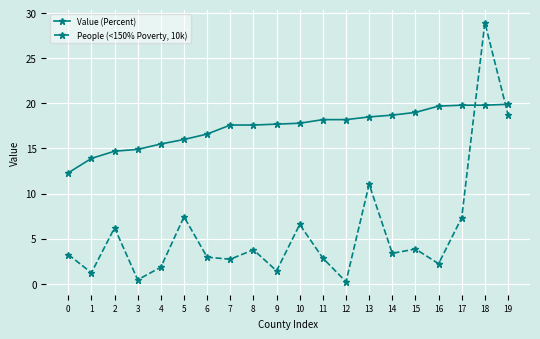

What is the difference between the Value (Percent) values at 17 and 16?

0.1